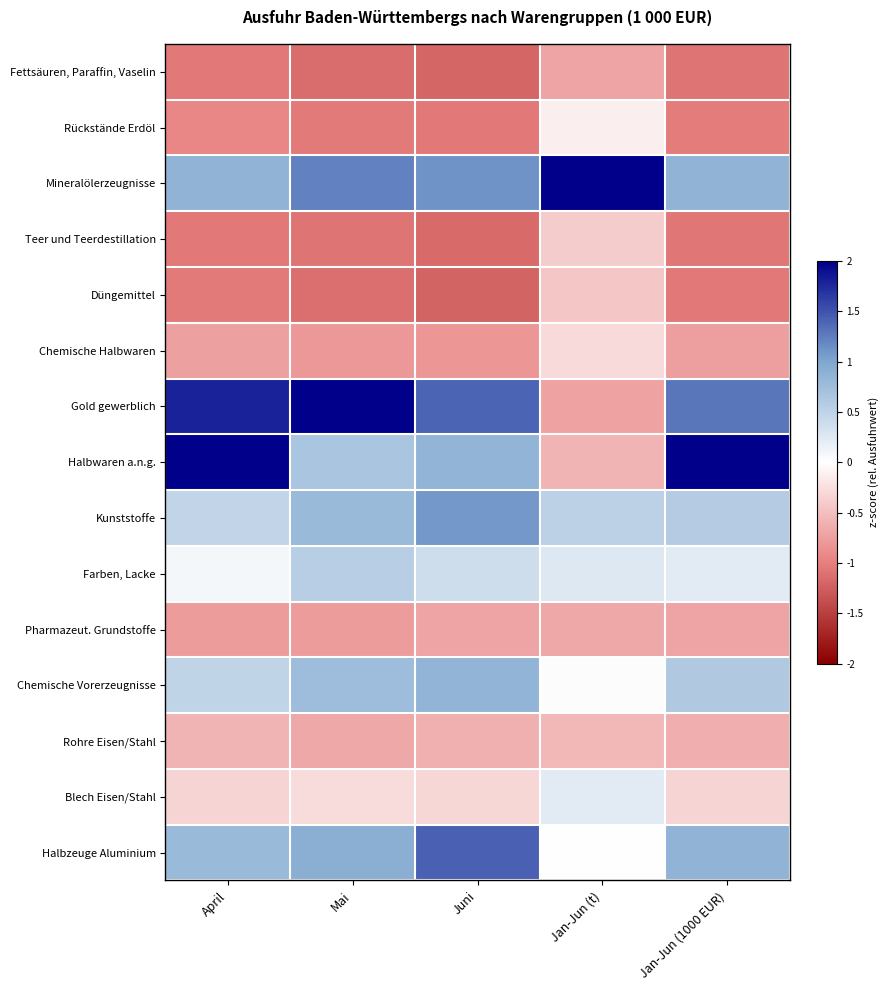

What is the greatest value displayed?

2.0